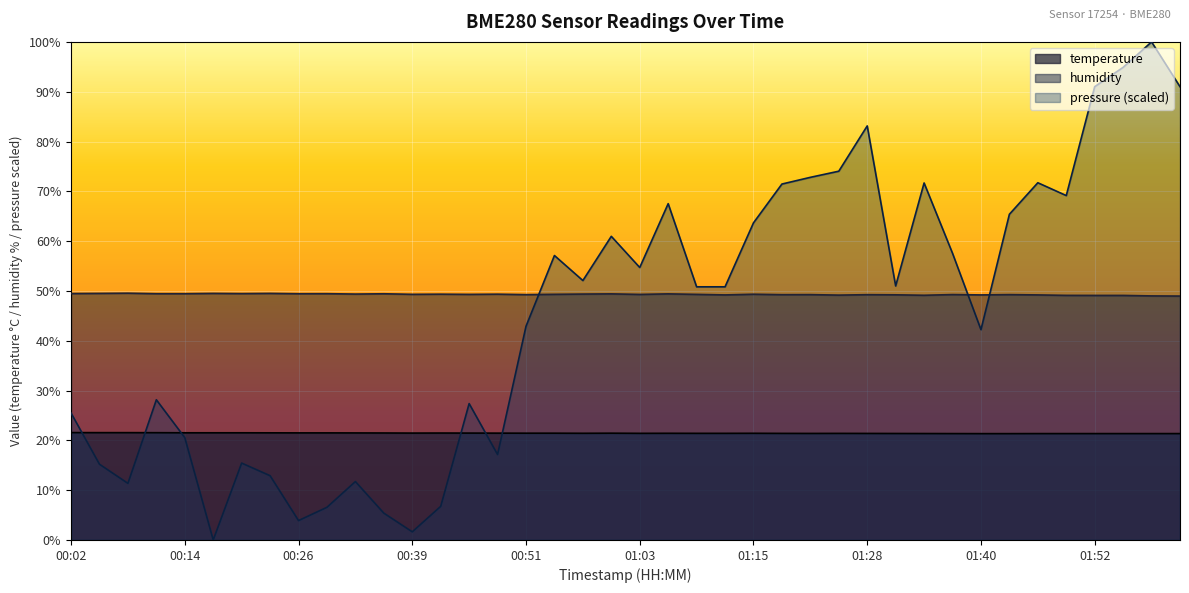

In temperature, how many points are higher than both neighbors (excluding endpoints)?

5